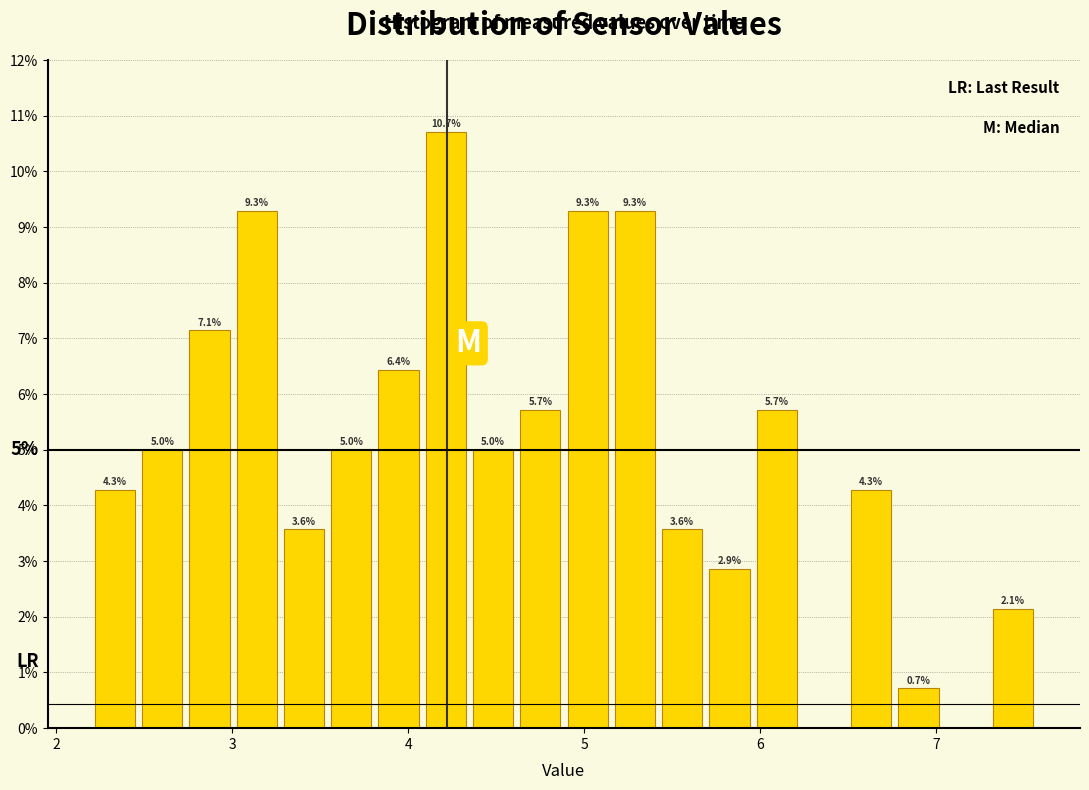

Around what value on the x-axis is the tallest bar? Give the approximate position of its centre, as read against the axis.

4.2